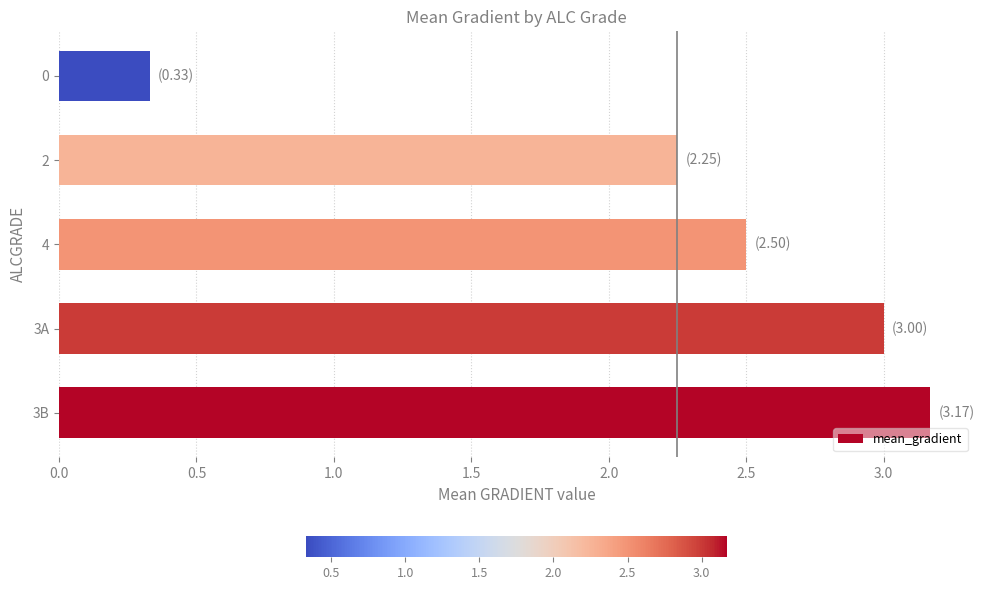

Does the chart contain any negative values?

No